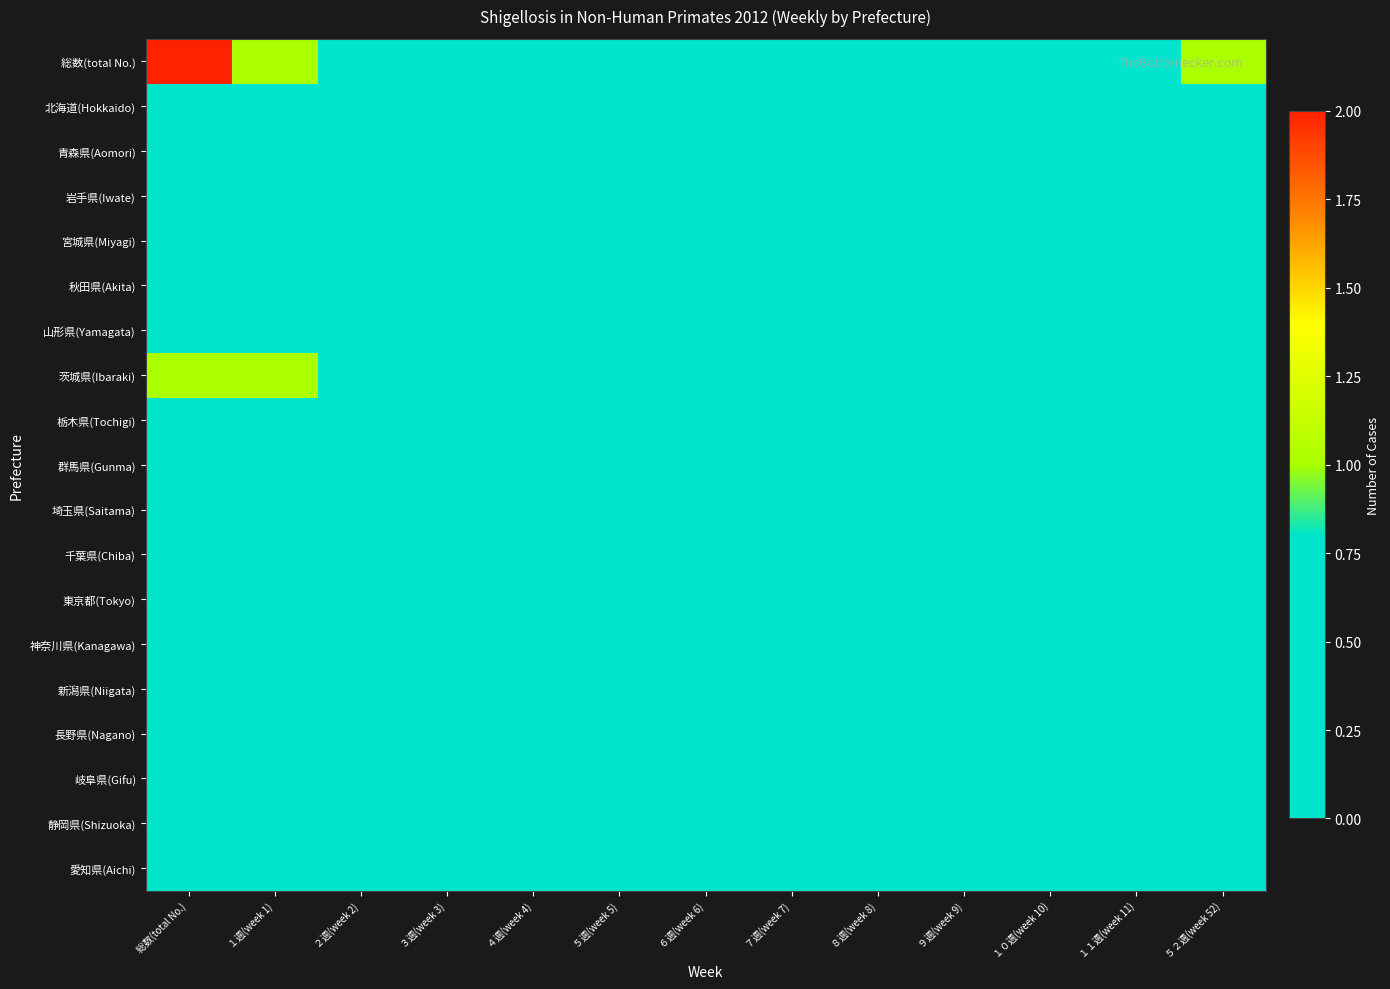

Count the number of data series in this chart.

19